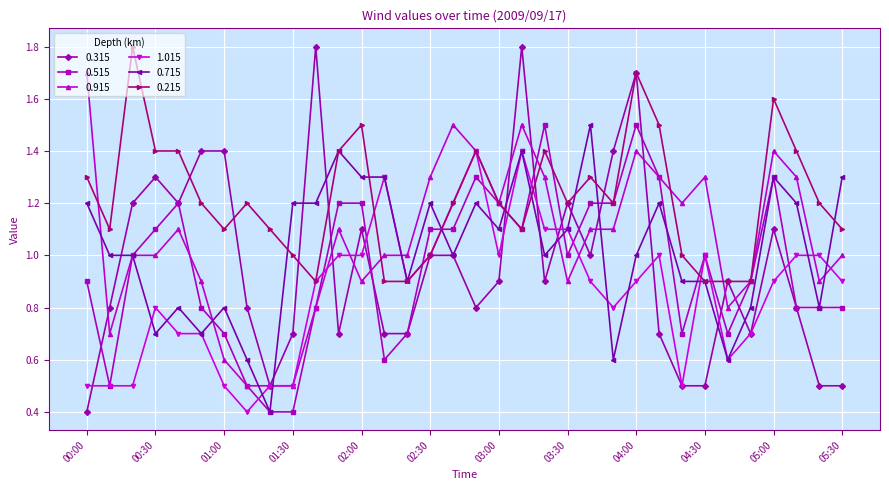

Which series has the largest total across all categories?

0.215